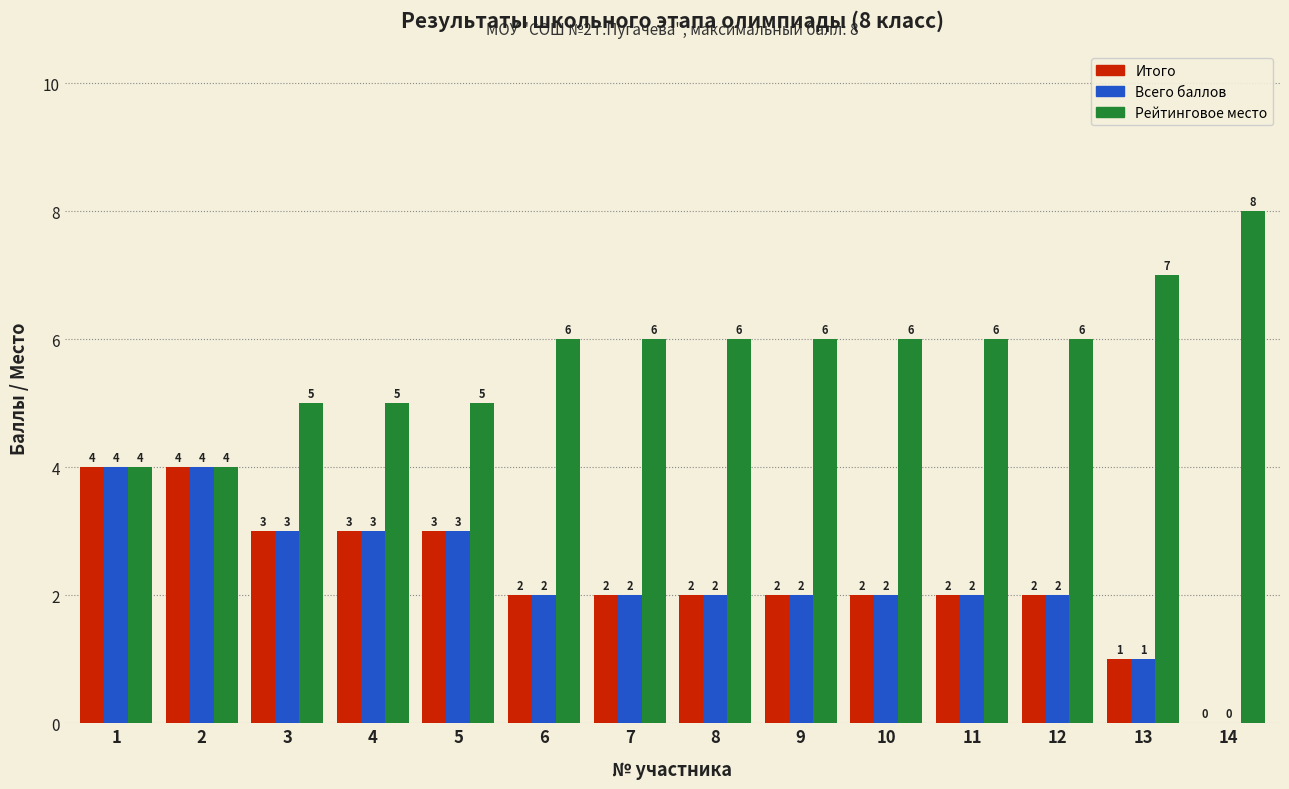

What is the sum of the Всего баллов values at 13 and 7?

3